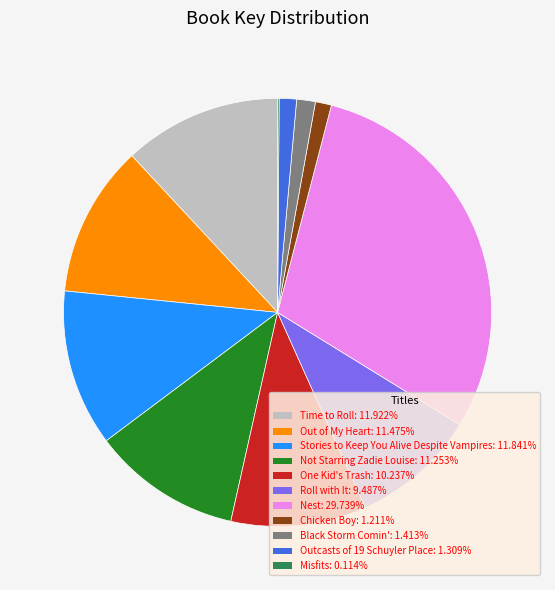

Does Outcasts of 19 Schuyler Place: 1.309% represent more than half of the total?

No